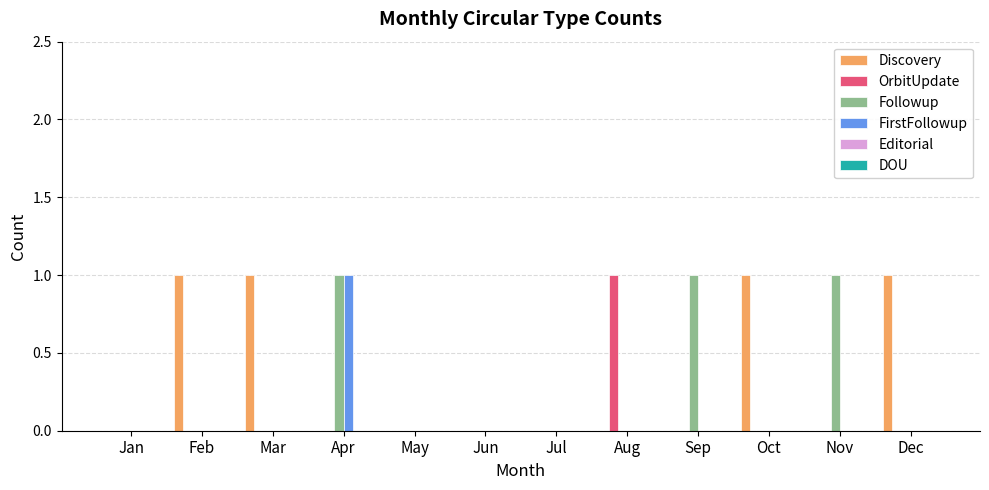

What is the highest value of the FirstFollowup series?

1